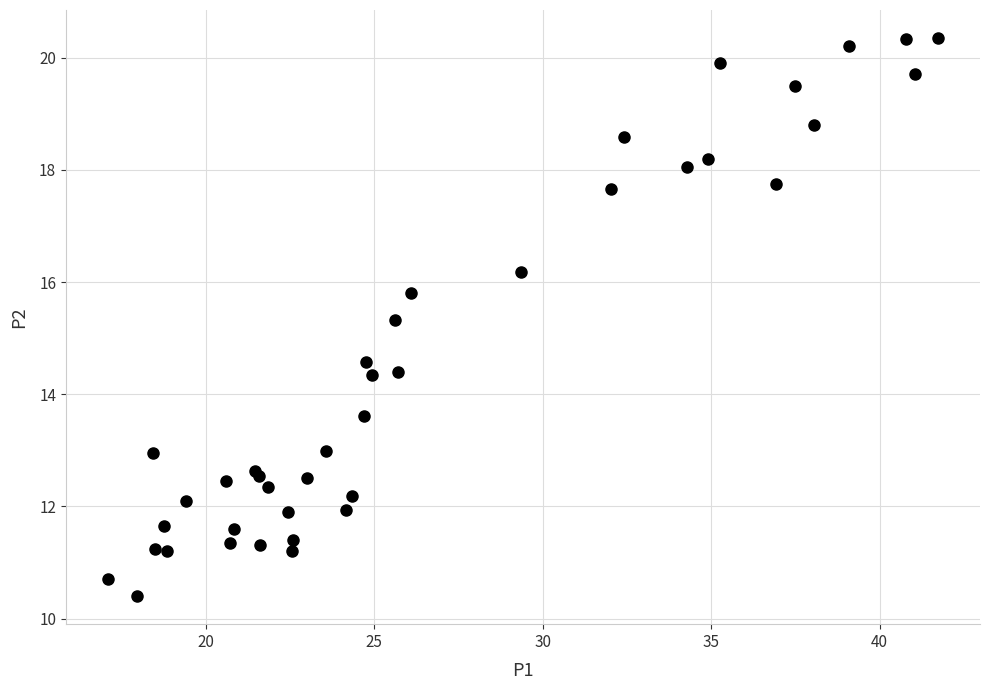

What Y value in the scatter plot is closest to 15?

15.3